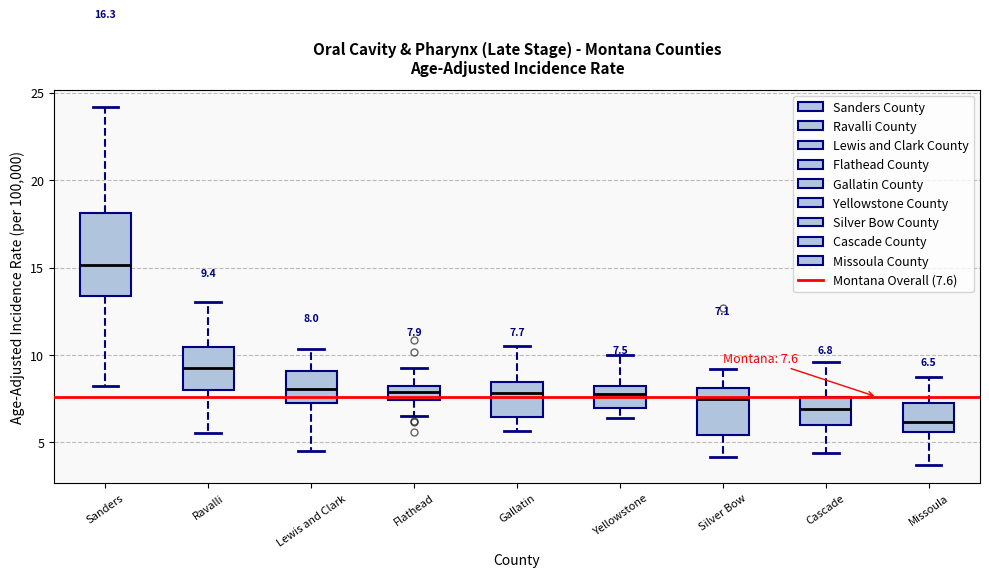

Which box's median line is the lowest?

Missoula